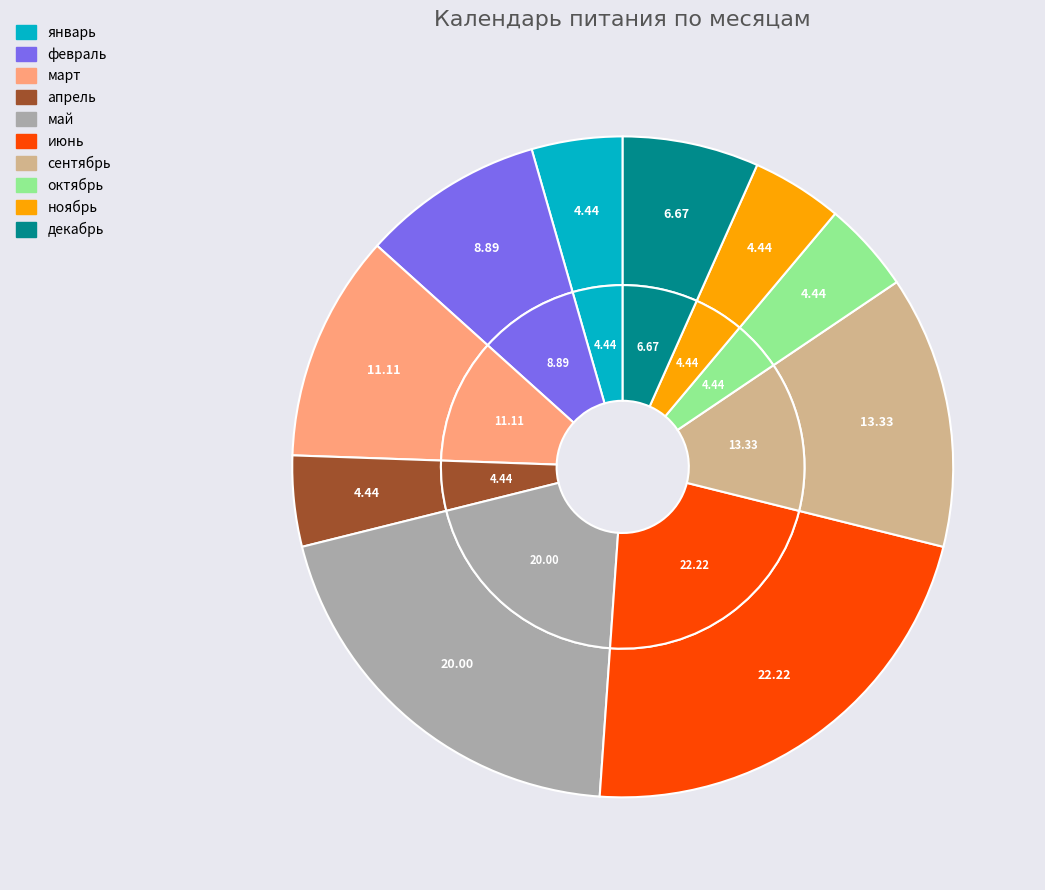

What percentage do январь and сентябрь together represent?

17.8%